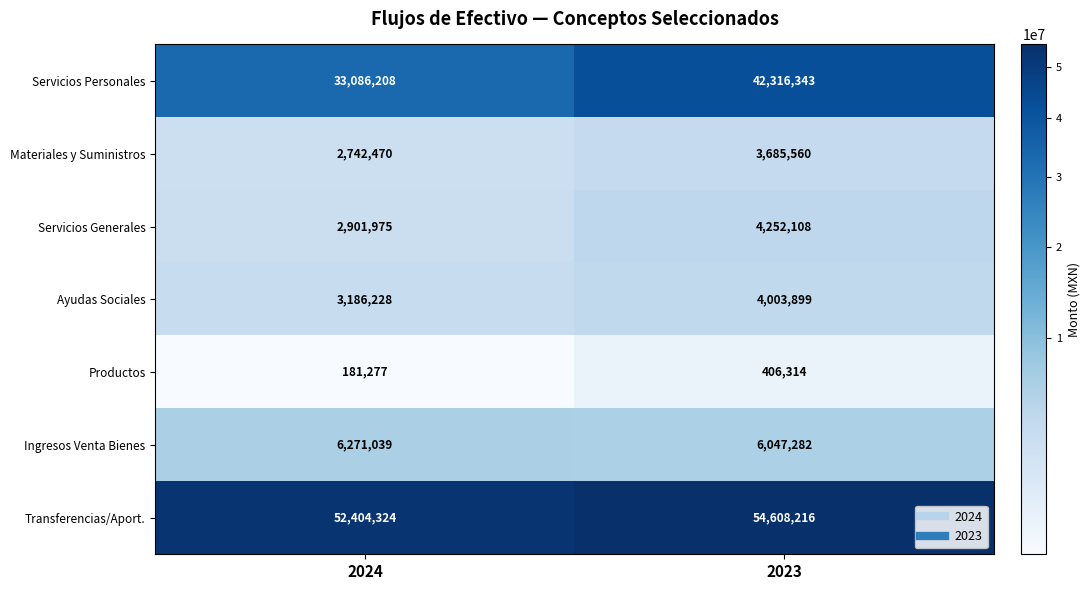

How many values in the Servicios Personales series are below 42316343?

1